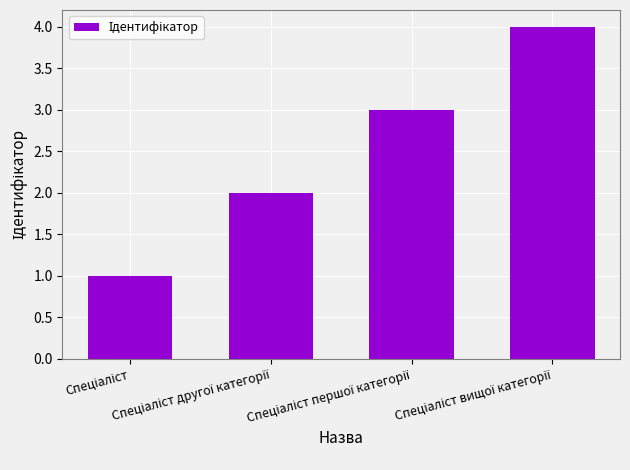

What is the sum of all values?

10